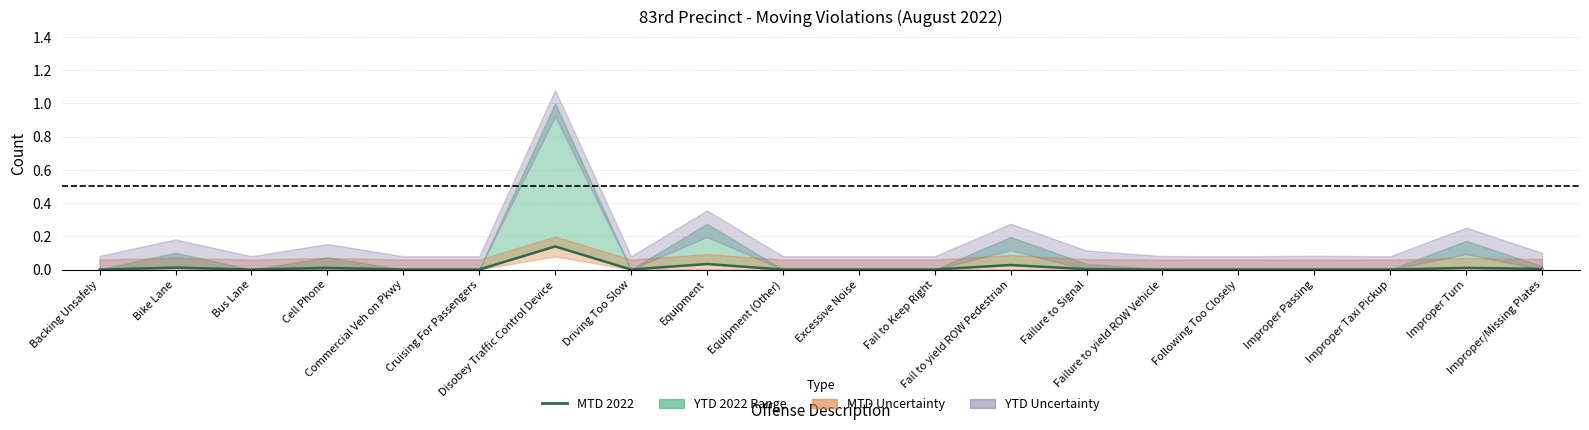

Read the value at Disobey Traffic Control Device.

0.1